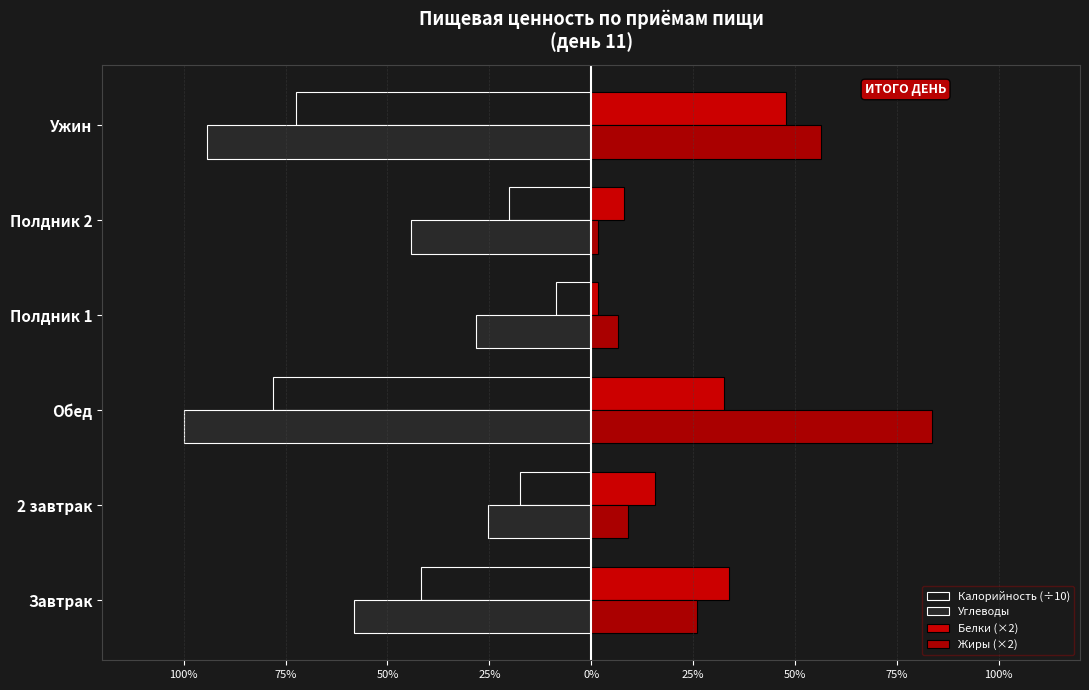

Which series has the largest total across all categories?

Жиры (×2)